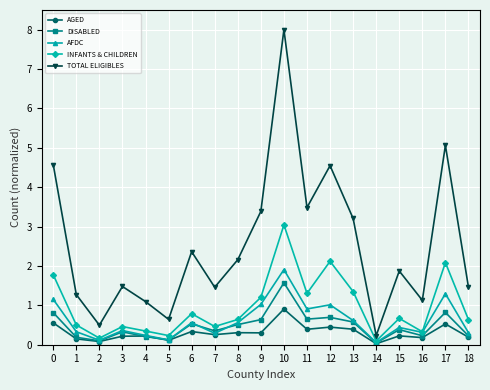

How many lines are shown in the chart?

5